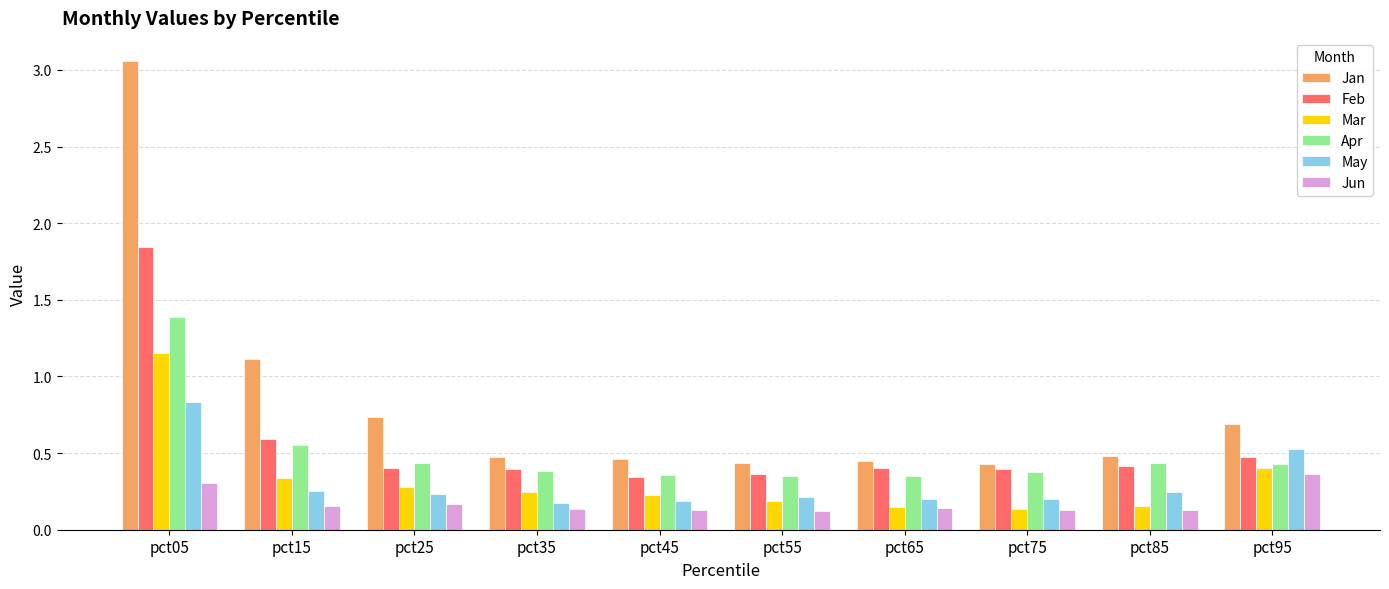

How many bars are there in total?

60